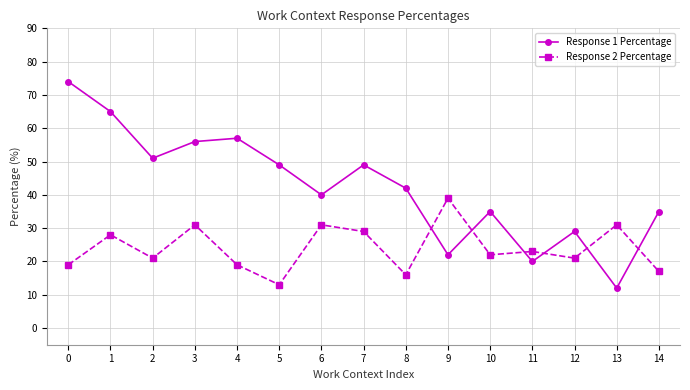

Is the value of Response 2 Percentage at 9 greater than the value of Response 1 Percentage at 5?

No